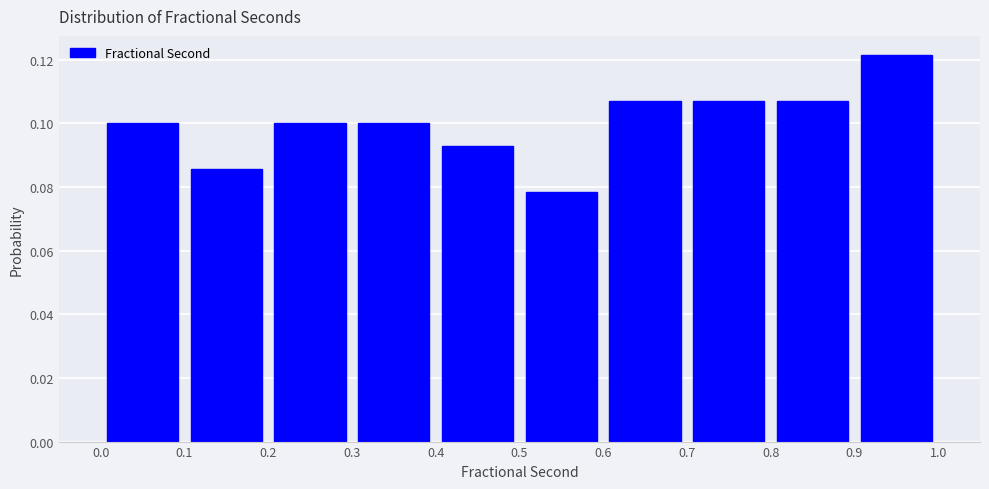

Which range on the x-axis has the tallest bar?

0.9 to 1.0